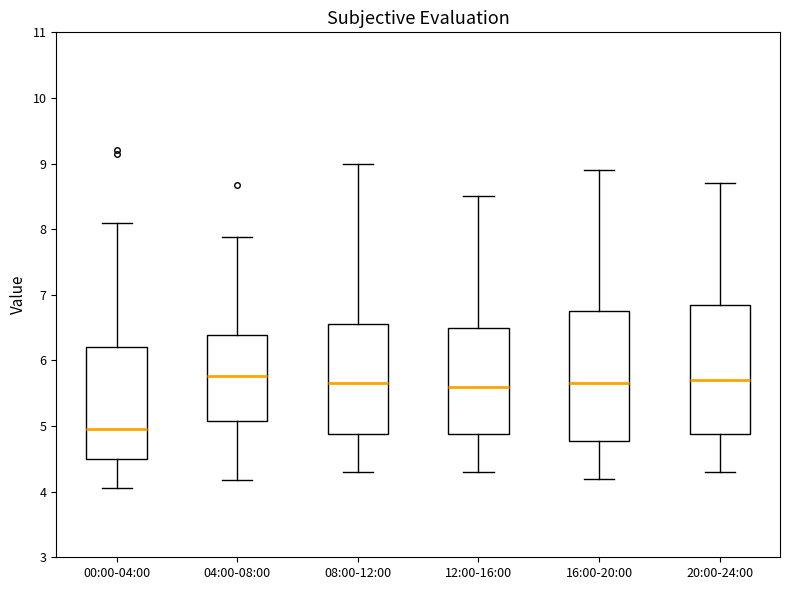

Reading left to right, read every box against the y-axis: the position of its median line, the range the box covers, and the ends of its whiskers. The values are not printed on the chart, so give them approximately, as read against the axis.

00:00-04:00: median 5.0, box 4.5 to 6.2, whiskers 4.1 to 8.1
04:00-08:00: median 5.8, box 5.1 to 6.4, whiskers 4.2 to 7.9
08:00-12:00: median 5.7, box 4.9 to 6.6, whiskers 4.3 to 9.0
12:00-16:00: median 5.6, box 4.9 to 6.5, whiskers 4.3 to 8.5
16:00-20:00: median 5.7, box 4.8 to 6.8, whiskers 4.2 to 8.9
20:00-24:00: median 5.7, box 4.9 to 6.9, whiskers 4.3 to 8.7